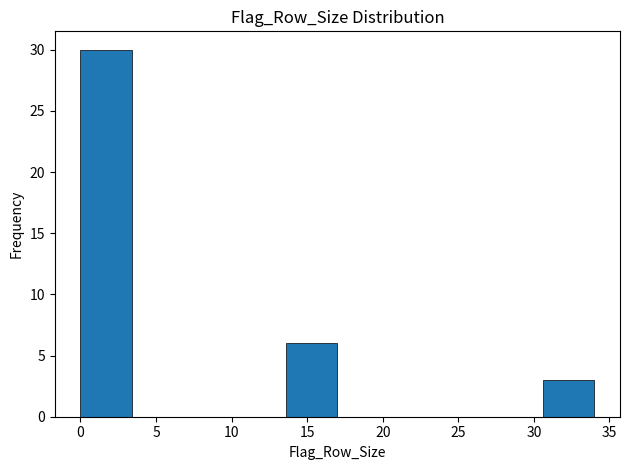

Reading left to right, transcribe this chart: for each bar, give the range it covers on the x-axis and its height. Neither the bar edges nor the heights are printed on the chart, so give them approximately, as read against the axes.

0.0 to 3.4: 30
3.4 to 6.8: 0
6.8 to 10.2: 0
10.2 to 13.6: 0
13.6 to 17.0: 6
17.0 to 20.4: 0
20.4 to 23.8: 0
23.8 to 27.2: 0
27.2 to 30.6: 0
30.6 to 34.0: 3